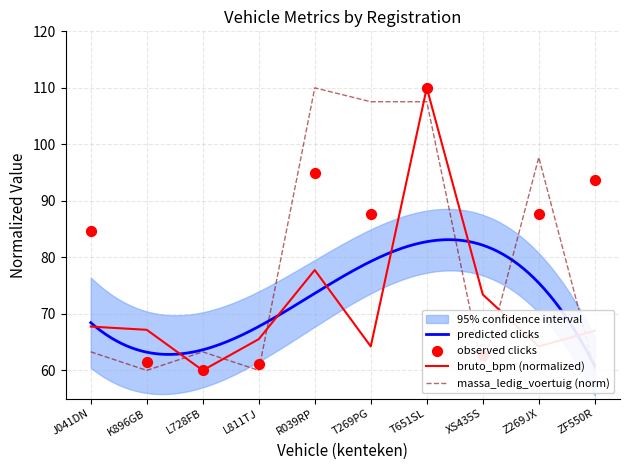

Which series has the largest Y range (max minus min)?

bruto_bpm